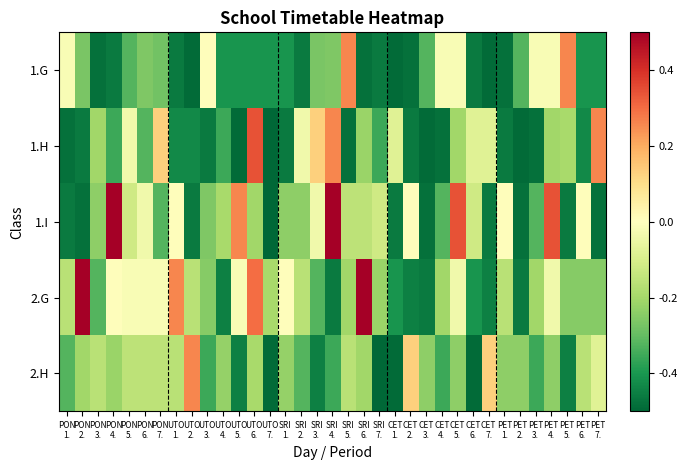

Reading left to right, extract all data points from this chart.

1.G: PON
1.=-0.0	PON
2.=-0.3	PON
3.=-0.5	PON
4.=-0.5	PON
5.=-0.3	PON
6.=-0.3	PON
7.=-0.3	UTO
1.=-0.5	UTO
2.=-0.5	UTO
3.=0.0	UTO
4.=-0.4	UTO
5.=-0.4	UTO
6.=-0.4	UTO
7.=-0.4	SRI
1.=-0.4	SRI
2.=-0.5	SRI
3.=-0.3	SRI
4.=-0.3	SRI
5.=0.3	SRI
6.=-0.5	SRI
7.=-0.5	CET
1.=-0.5	CET
2.=-0.5	CET
3.=-0.3	CET
4.=-0.0	CET
5.=-0.0	CET
6.=-0.5	CET
7.=-0.5	PET
1.=-0.5	PET
2.=-0.3	PET
3.=-0.0	PET
4.=-0.0	PET
5.=0.3	PET
6.=-0.4	PET
7.=-0.4
1.H: PON
1.=-0.5	PON
2.=-0.5	PON
3.=-0.2	PON
4.=-0.4	PON
5.=-0.0	PON
6.=-0.3	PON
7.=0.1	UTO
1.=-0.4	UTO
2.=-0.4	UTO
3.=-0.5	UTO
4.=-0.4	UTO
5.=-0.5	UTO
6.=0.3	UTO
7.=-0.5	SRI
1.=-0.5	SRI
2.=-0.0	SRI
3.=0.1	SRI
4.=0.3	SRI
5.=-0.5	SRI
6.=-0.2	SRI
7.=-0.4	CET
1.=-0.1	CET
2.=-0.5	CET
3.=-0.5	CET
4.=-0.5	CET
5.=-0.2	CET
6.=-0.1	CET
7.=-0.1	PET
1.=-0.5	PET
2.=-0.5	PET
3.=-0.5	PET
4.=-0.2	PET
5.=-0.2	PET
6.=-0.4	PET
7.=0.3
1.I: PON
1.=-0.5	PON
2.=-0.5	PON
3.=-0.2	PON
4.=0.5	PON
5.=-0.1	PON
6.=-0.0	PON
7.=-0.3	UTO
1.=0.0	UTO
2.=-0.5	UTO
3.=-0.3	UTO
4.=-0.2	UTO
5.=0.3	UTO
6.=-0.2	UTO
7.=-0.5	SRI
1.=-0.2	SRI
2.=-0.2	SRI
3.=-0.0	SRI
4.=0.5	SRI
5.=-0.2	SRI
6.=-0.2	SRI
7.=-0.1	CET
1.=-0.5	CET
2.=0.0	CET
3.=-0.5	CET
4.=-0.3	CET
5.=0.3	CET
6.=-0.1	CET
7.=-0.5	PET
1.=0.0	PET
2.=-0.5	PET
3.=-0.3	PET
4.=0.3	PET
5.=-0.5	PET
6.=0.0	PET
7.=-0.5
2.G: PON
1.=-0.2	PON
2.=0.5	PON
3.=-0.3	PON
4.=0.0	PON
5.=-0.0	PON
6.=-0.0	PON
7.=-0.0	UTO
1.=0.3	UTO
2.=-0.2	UTO
3.=-0.2	UTO
4.=-0.4	UTO
5.=-0.0	UTO
6.=0.3	UTO
7.=-0.2	SRI
1.=0.0	SRI
2.=-0.2	SRI
3.=-0.3	SRI
4.=-0.5	SRI
5.=-0.2	SRI
6.=0.5	SRI
7.=-0.2	CET
1.=-0.4	CET
2.=-0.4	CET
3.=-0.5	CET
4.=-0.2	CET
5.=-0.0	CET
6.=-0.4	CET
7.=-0.4	PET
1.=-0.2	PET
2.=-0.5	PET
3.=-0.2	PET
4.=-0.0	PET
5.=-0.2	PET
6.=-0.2	PET
7.=-0.2
2.H: PON
1.=-0.3	PON
2.=-0.2	PON
3.=-0.2	PON
4.=-0.2	PON
5.=-0.2	PON
6.=-0.2	PON
7.=-0.2	UTO
1.=-0.2	UTO
2.=0.3	UTO
3.=-0.4	UTO
4.=-0.2	UTO
5.=-0.4	UTO
6.=-0.2	UTO
7.=-0.5	SRI
1.=-0.2	SRI
2.=-0.3	SRI
3.=-0.4	SRI
4.=-0.4	SRI
5.=-0.2	SRI
6.=-0.2	SRI
7.=-0.5	CET
1.=-0.5	CET
2.=0.1	CET
3.=-0.2	CET
4.=-0.4	CET
5.=-0.2	CET
6.=-0.5	CET
7.=0.1	PET
1.=-0.2	PET
2.=-0.2	PET
3.=-0.4	PET
4.=-0.2	PET
5.=-0.4	PET
6.=-0.2	PET
7.=-0.1